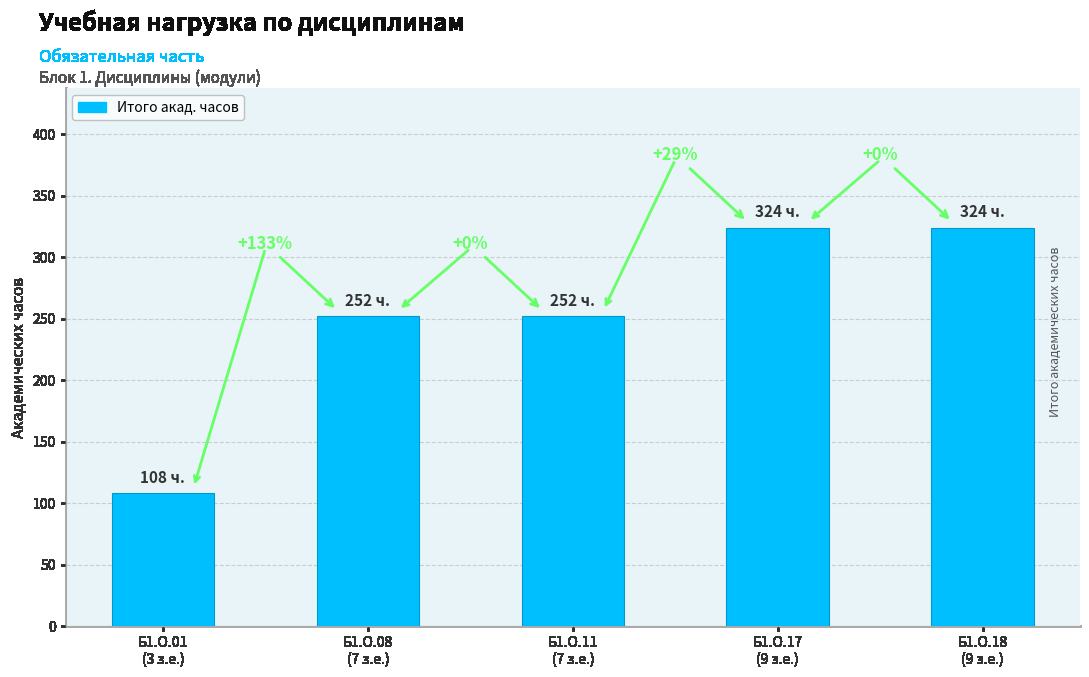

What is the sum of the values at Б1.О.11
(7 з.е.) and Б1.О.18
(9 з.е.)?

576